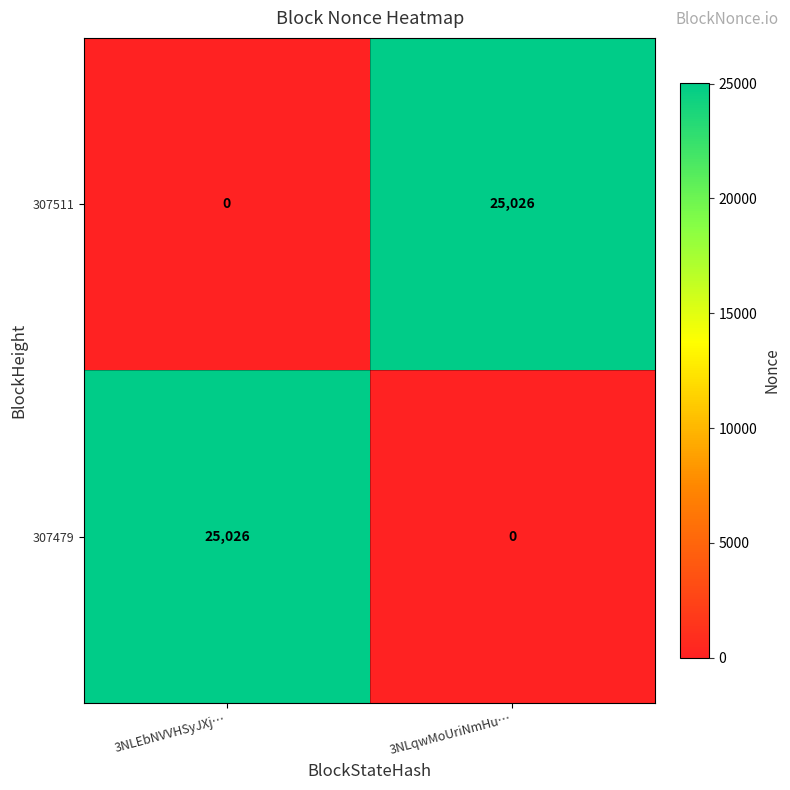

The 307511 series shows 33521 at 3NLqwMoUriNmHu…. True or false?

False